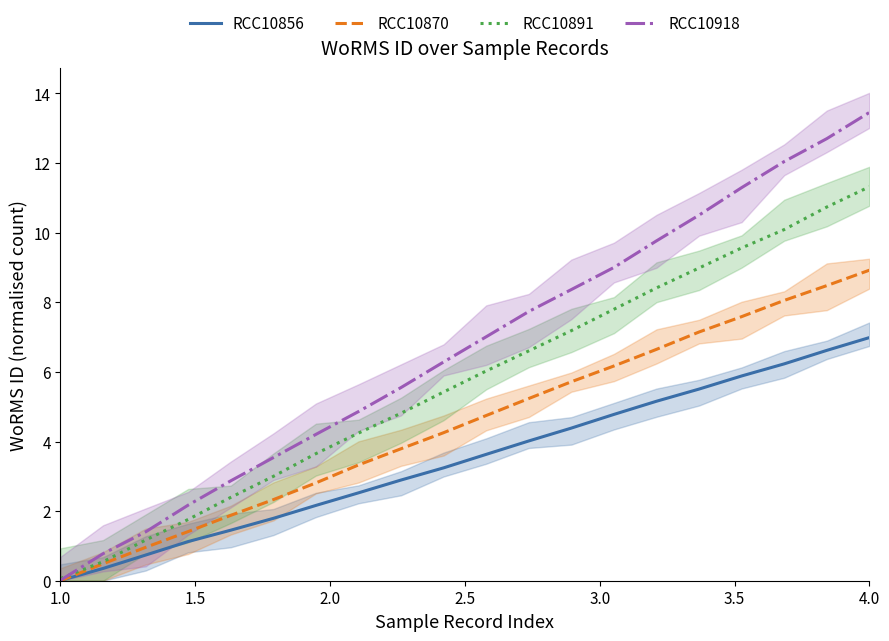

At which category is the sum across all series the highest?

19